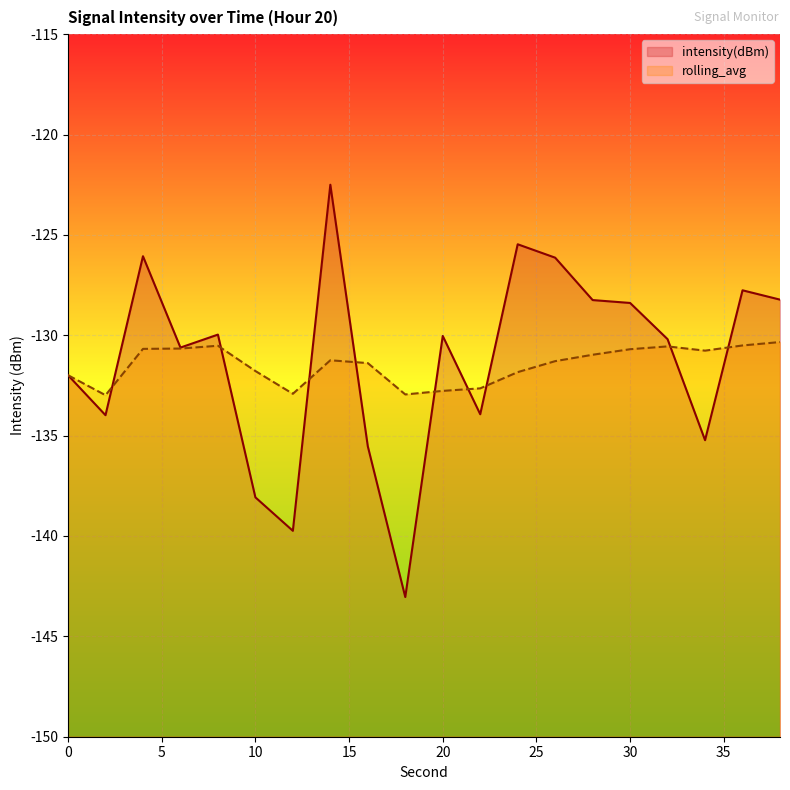

Which category has the highest value in the rolling_avg series?

38